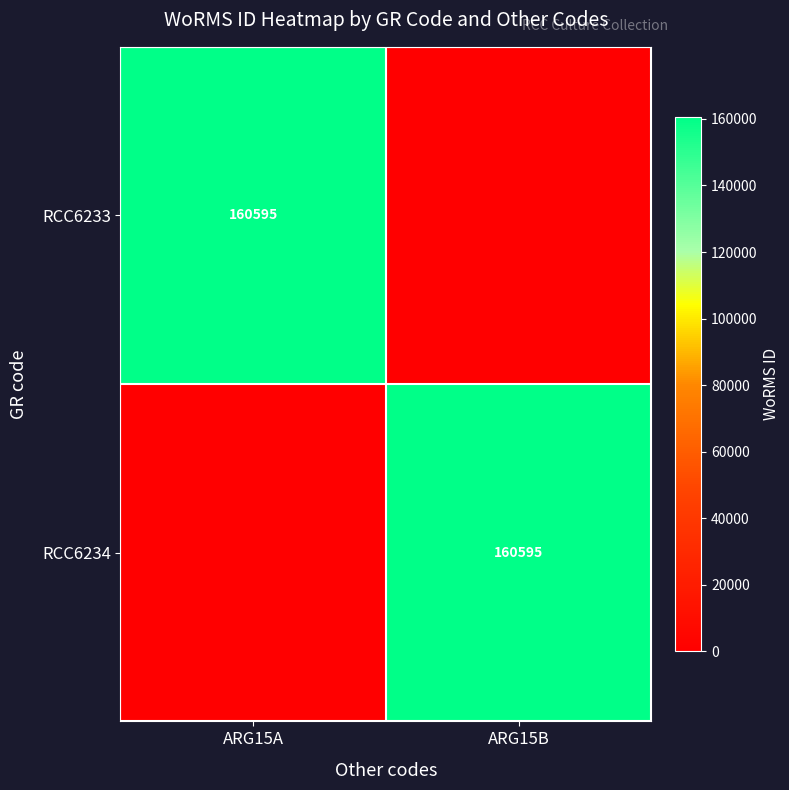

True or false: RCC6234 has a value of 160595 at ARG15B.

True